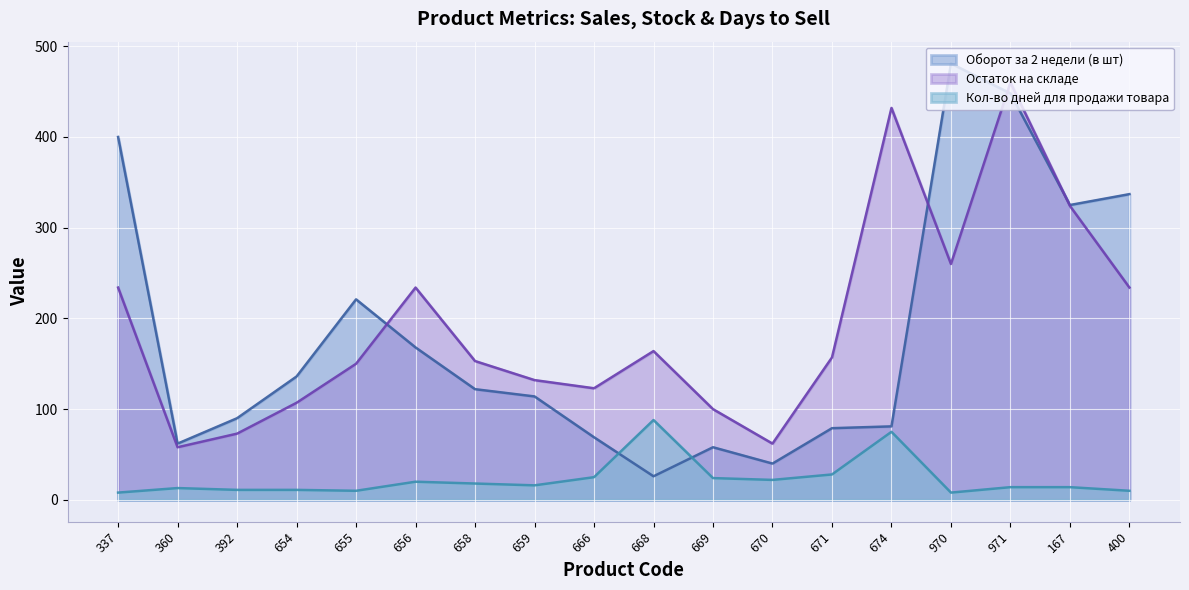

How many values in the Кол-во дней для продажи товара series are below 16?

9